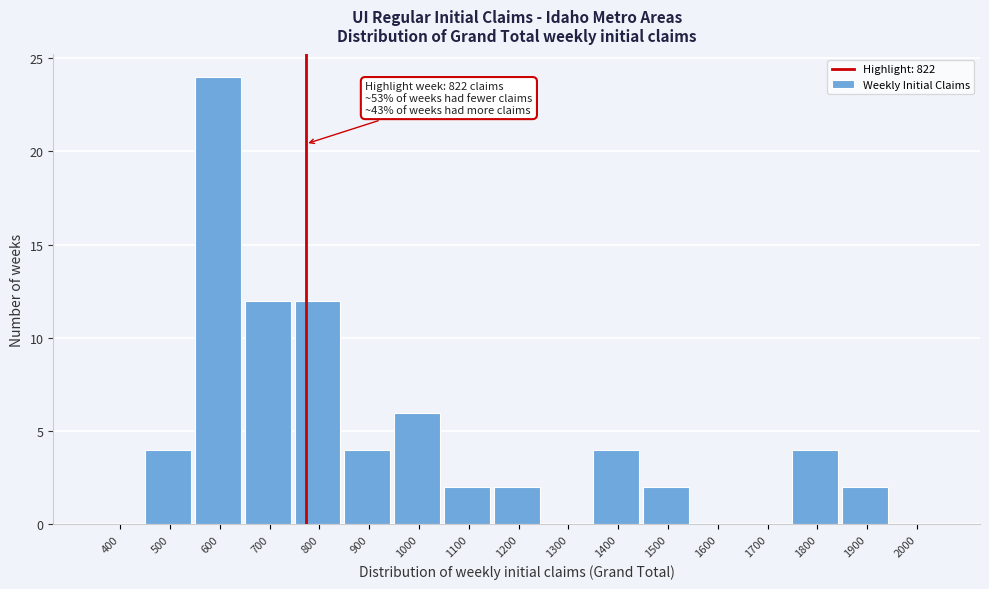

Reading left to right, extract all data points from this chart.

400=0	500=4	600=24	700=12	800=12	900=4	1000=6	1100=2	1200=2	1300=0	1400=4	1500=2	1600=0	1700=0	1800=4	1900=2	2000=0